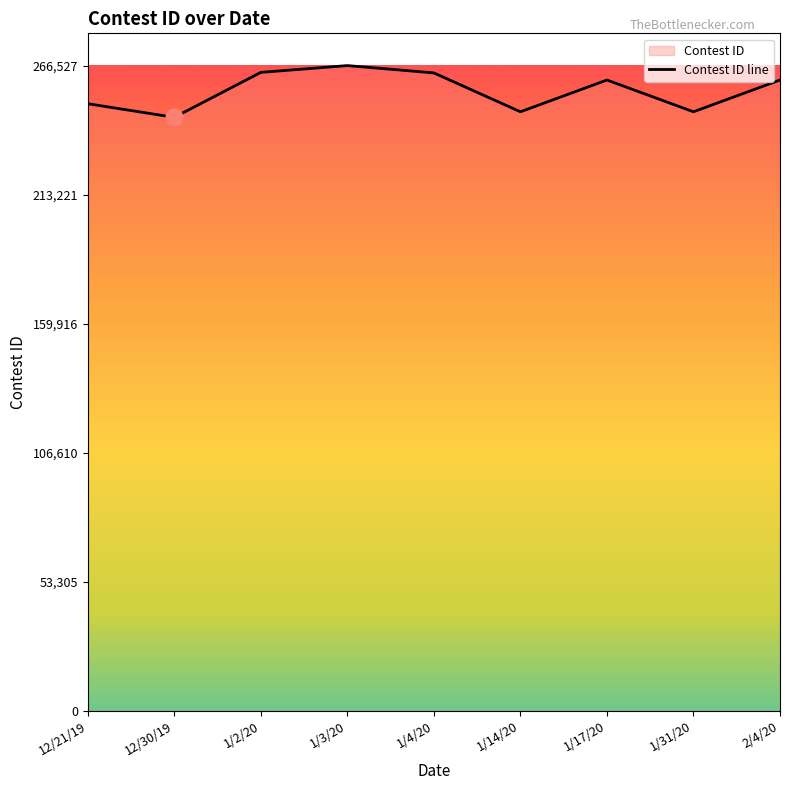

Reading left to right, extract all data points from this chart.

12/21/19=250772	12/30/19=245147	1/2/20=263718	1/3/20=266527	1/4/20=263502	1/14/20=247440	1/17/20=260564	1/31/20=247445	2/4/20=260568